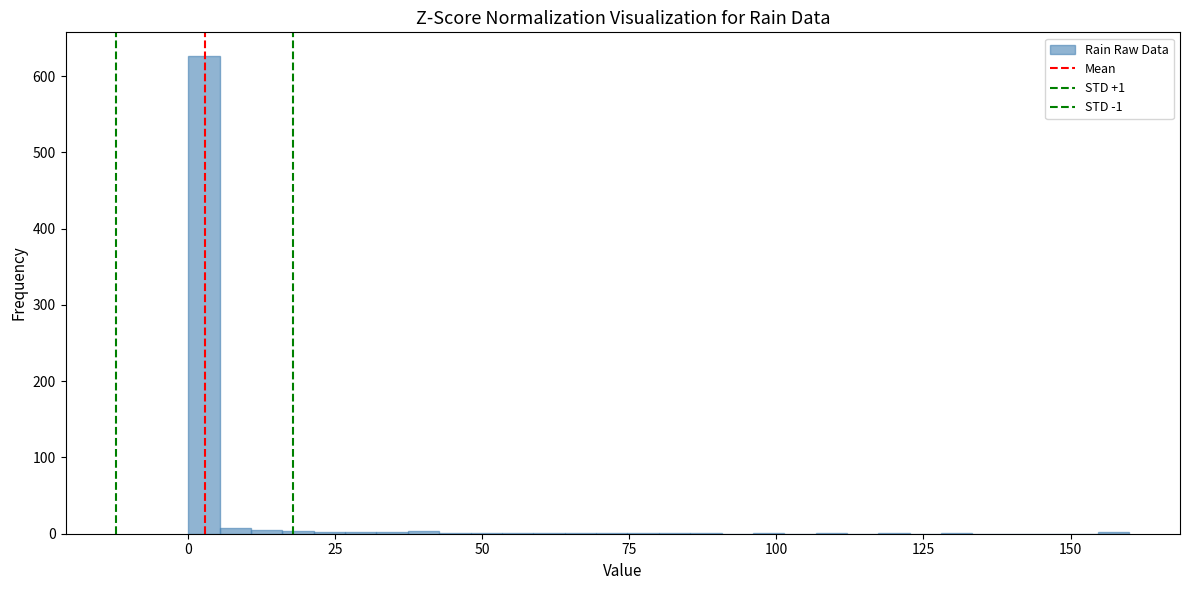

Read against the x-axis, roughly where is the centre of the tallest bar?

5